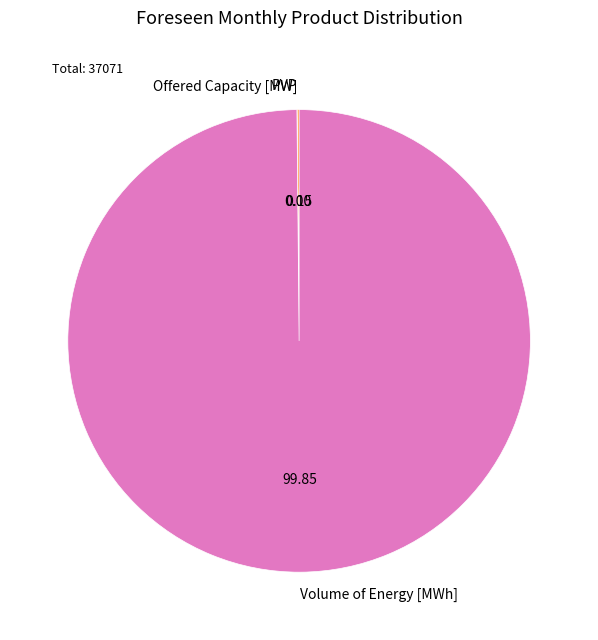

Which category has the biggest portion of the pie?

Volume of Energy [MWh]